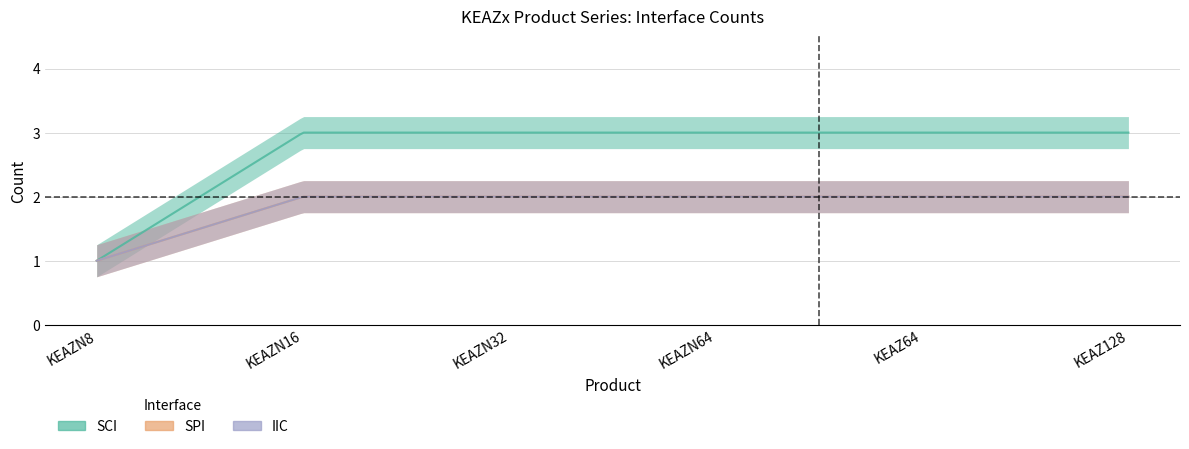

At KEAZ128, list the series in order from smallest to largest.

SPI, IIC, SCI